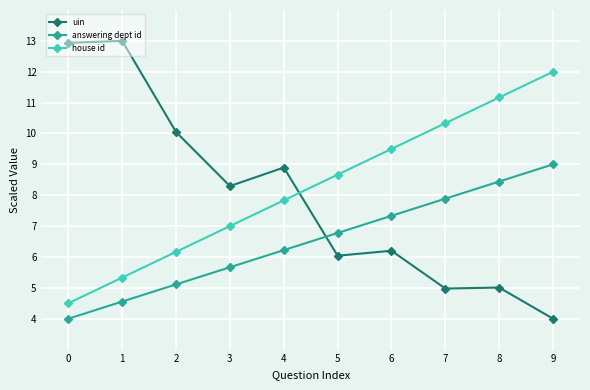

Does the chart display data point markers on the line(s)?

Yes